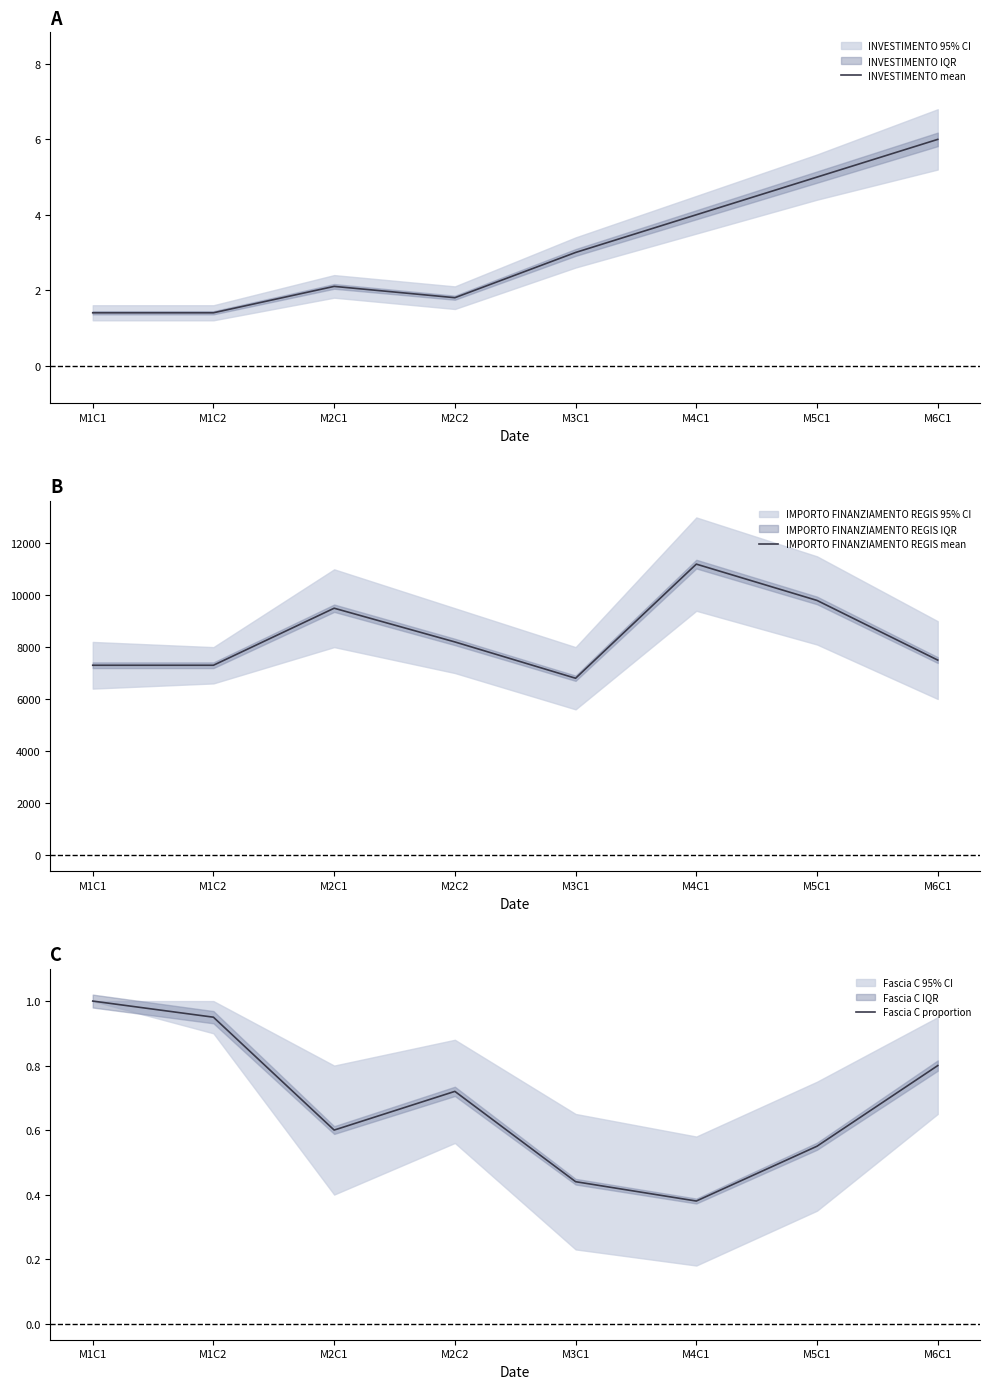

True or false: IMPORTO FINANZIAMENTO REGIS mean and Fascia C proportion intersect in this chart.

False